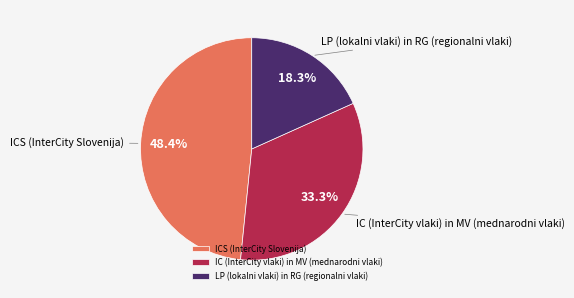

Which has a higher value, ICS (InterCity Slovenija) or LP (lokalni vlaki) in RG (regionalni vlaki)?

ICS (InterCity Slovenija)